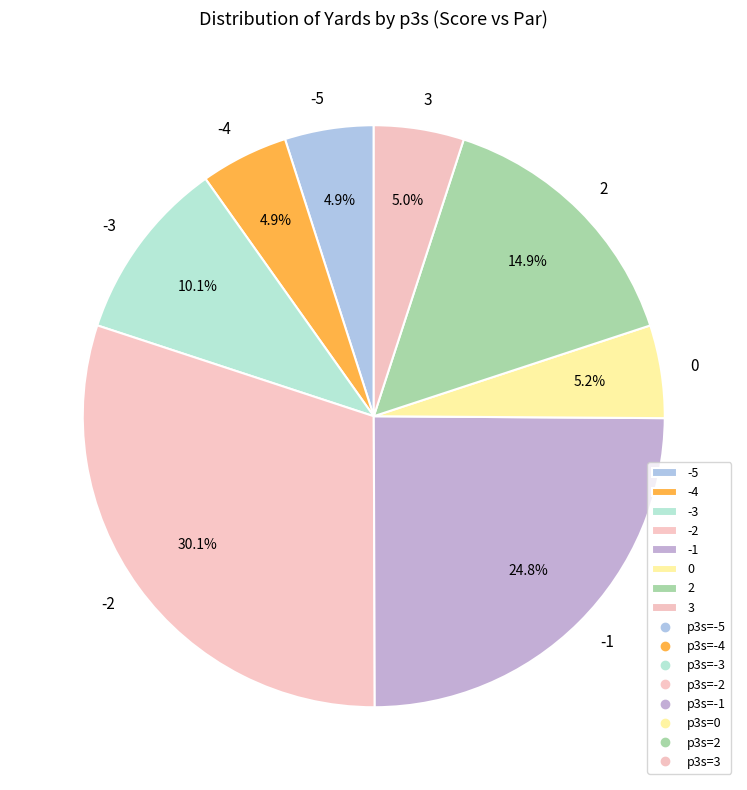

Is the sum of -1 and -2 greater than half?

Yes